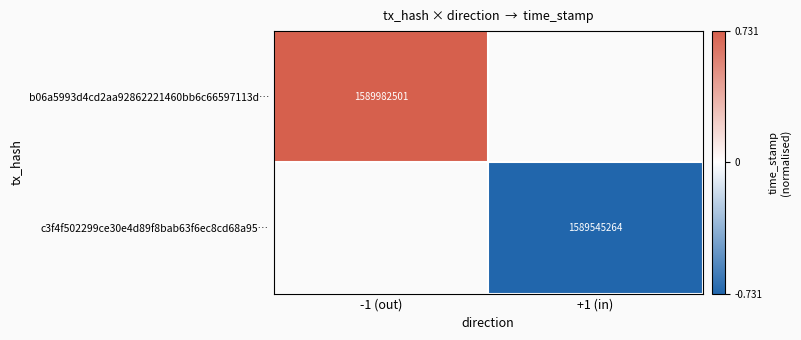

How many distinct data groups are displayed?

2